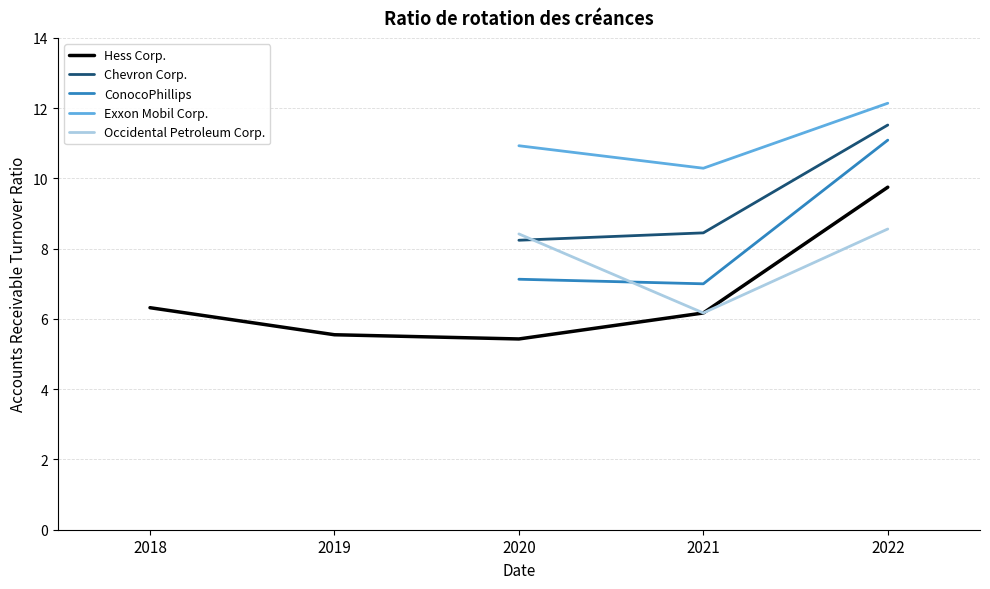

Rank the categories by Exxon Mobil Corp. value from highest to lowest.

2022, 2020, 2021